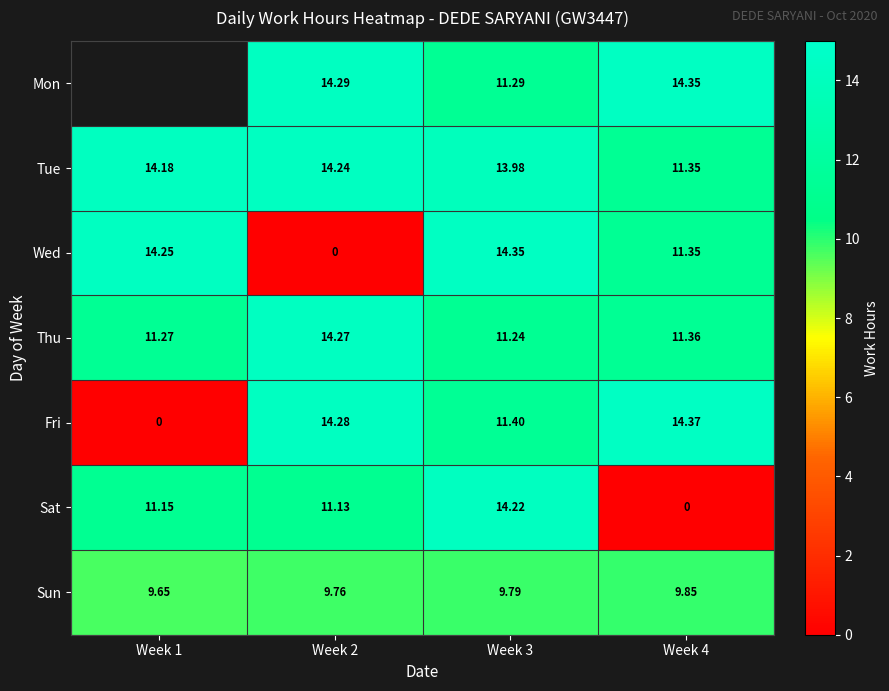

The value of Mon at Week 4 is 23.3. True or false?

False